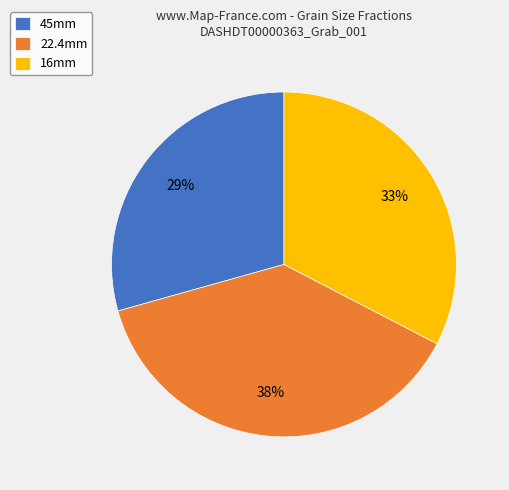

The 45mm slice represents 35% of the pie. True or false?

False